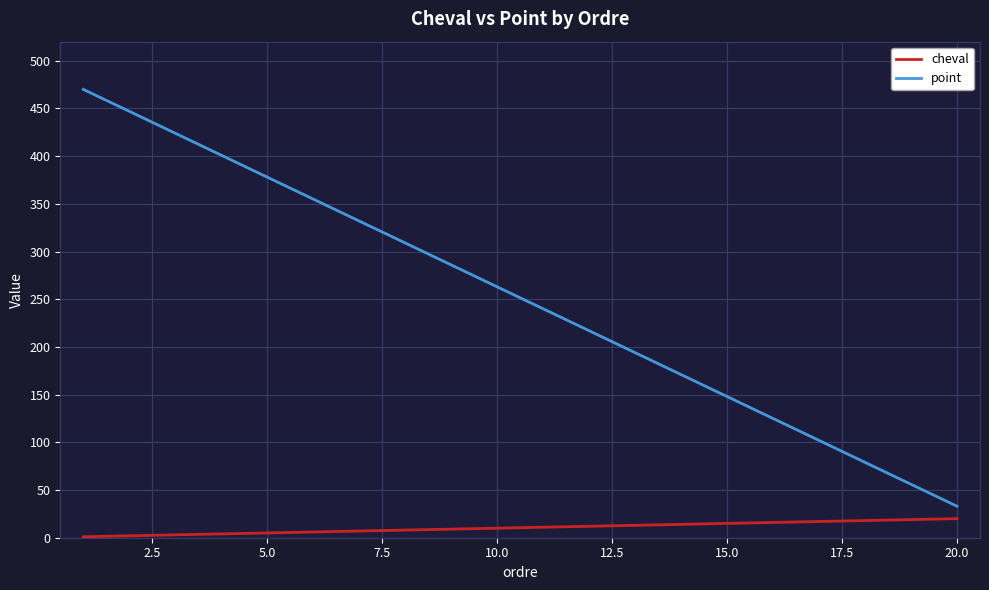

Rank the series by their average value, from lowest to highest.

cheval, point